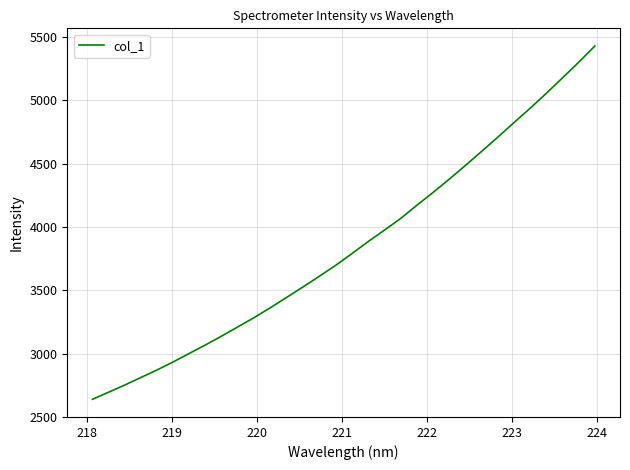

What is the smallest value displayed?

2638.3